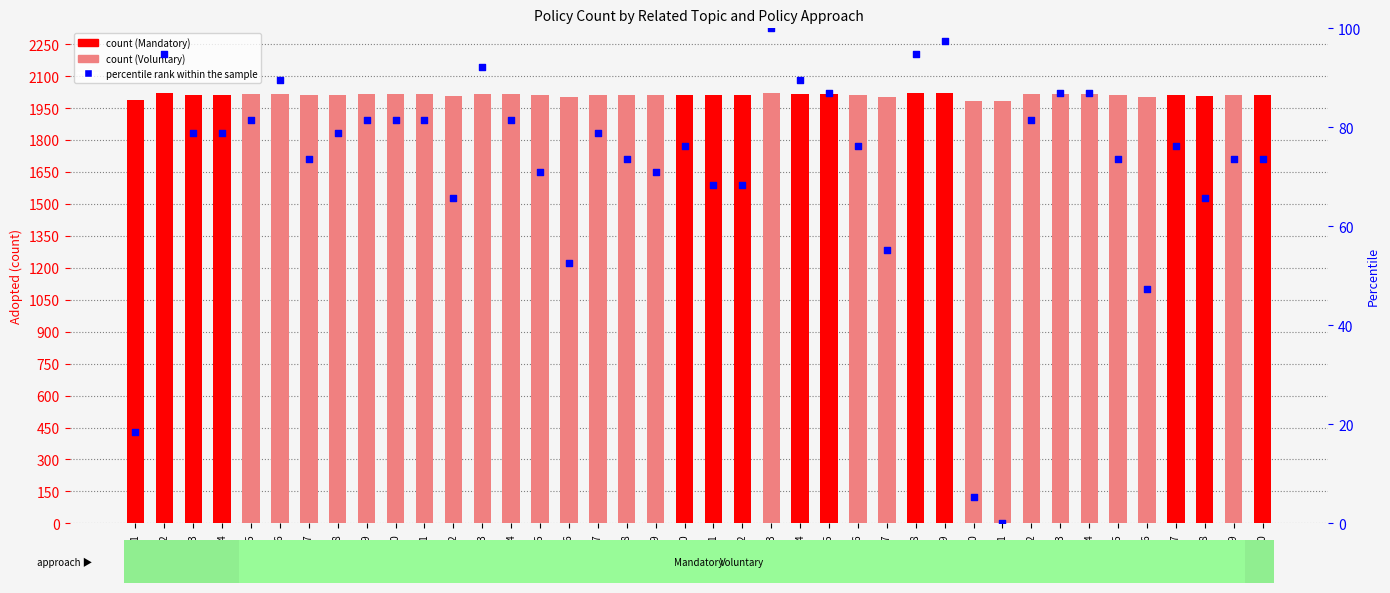

What is the total value across all series at S11?

2095.6